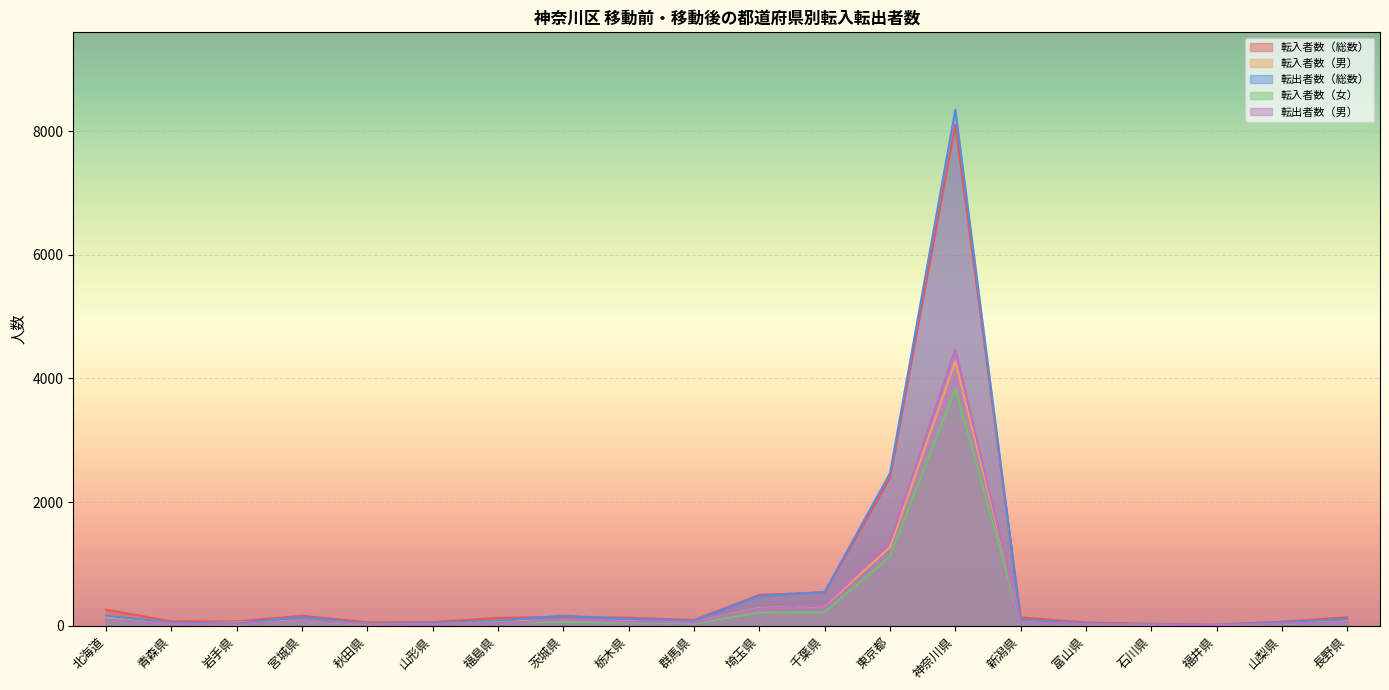

How many data points in 転入者数（男） are less than 73?

10